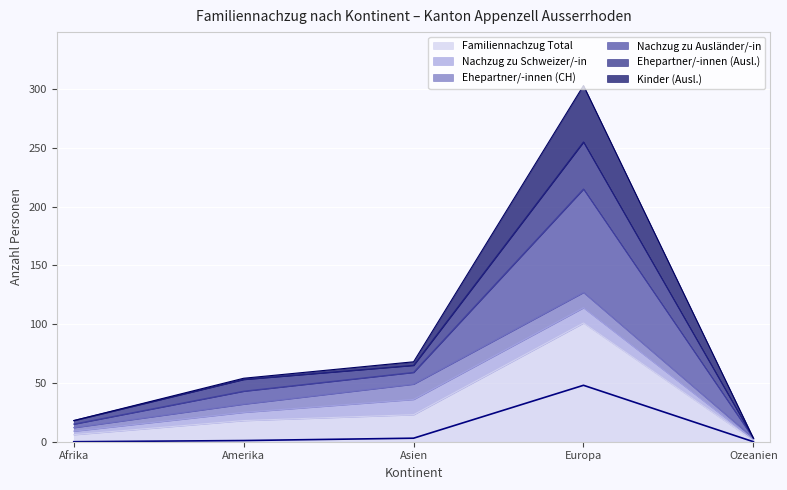

The Familiennachzug Total series shows 18 at Amerika. True or false?

True